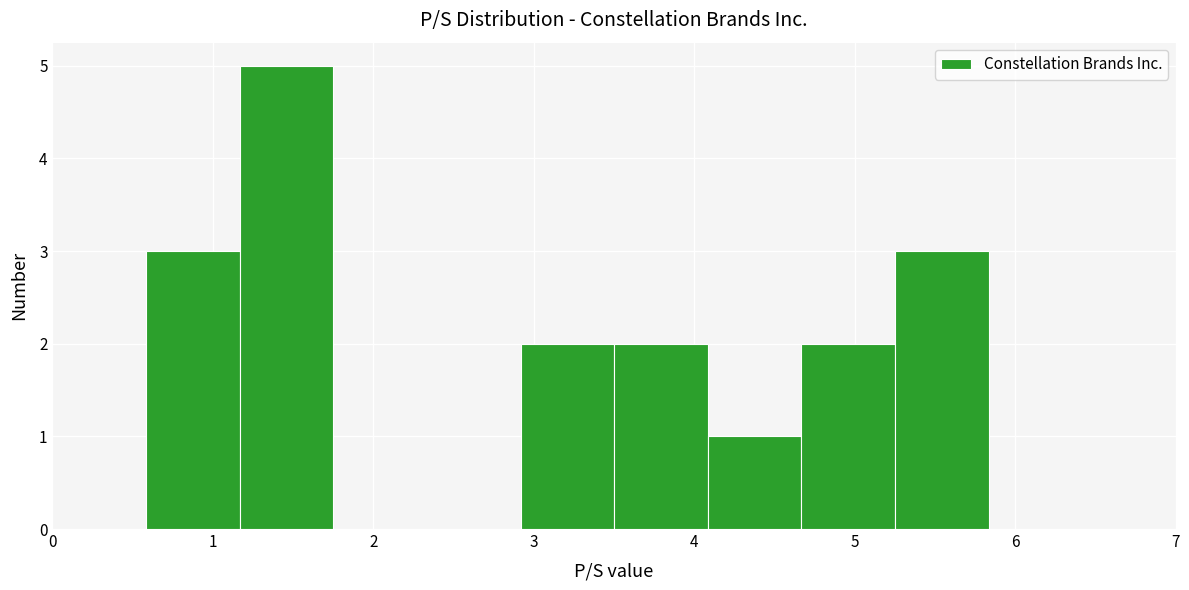

How tall is the bar that spans 2.9 to 3.5 on the x-axis? Neither the bar edges nor the heights are printed on the chart, so give them approximately, as read against the axes.

2